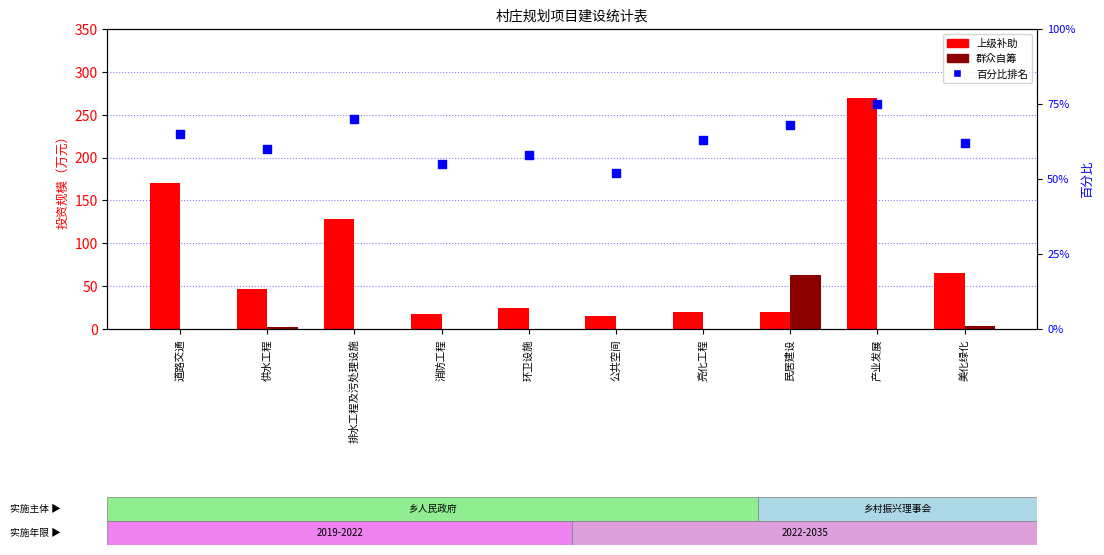

Which series contains the highest Y value?

上级补助